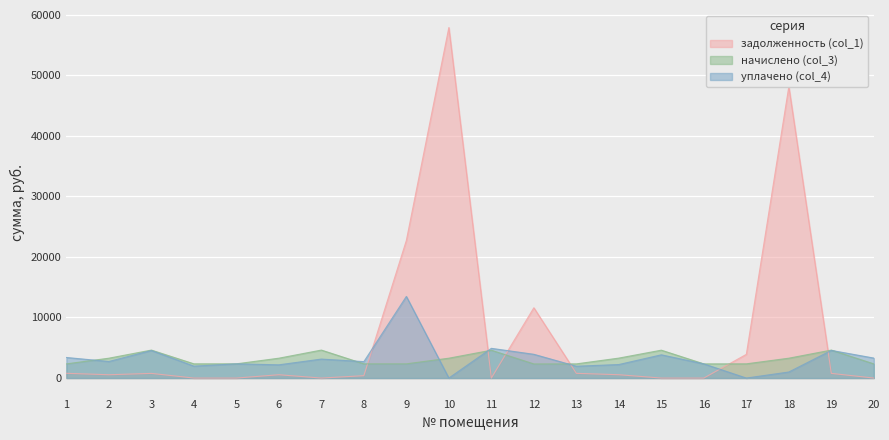

Where does the задолженность (col_1) series first go above 549?

1